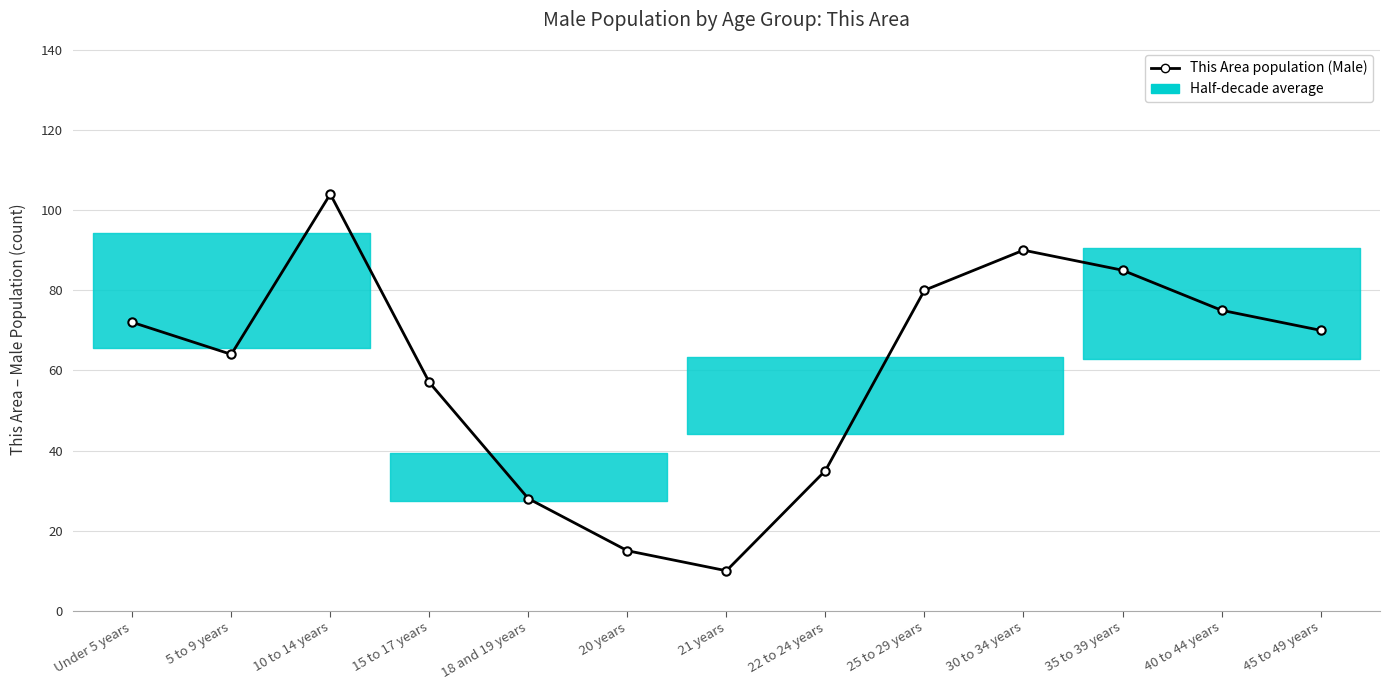

At which category does the data reach its first local valley?

5 to 9 years